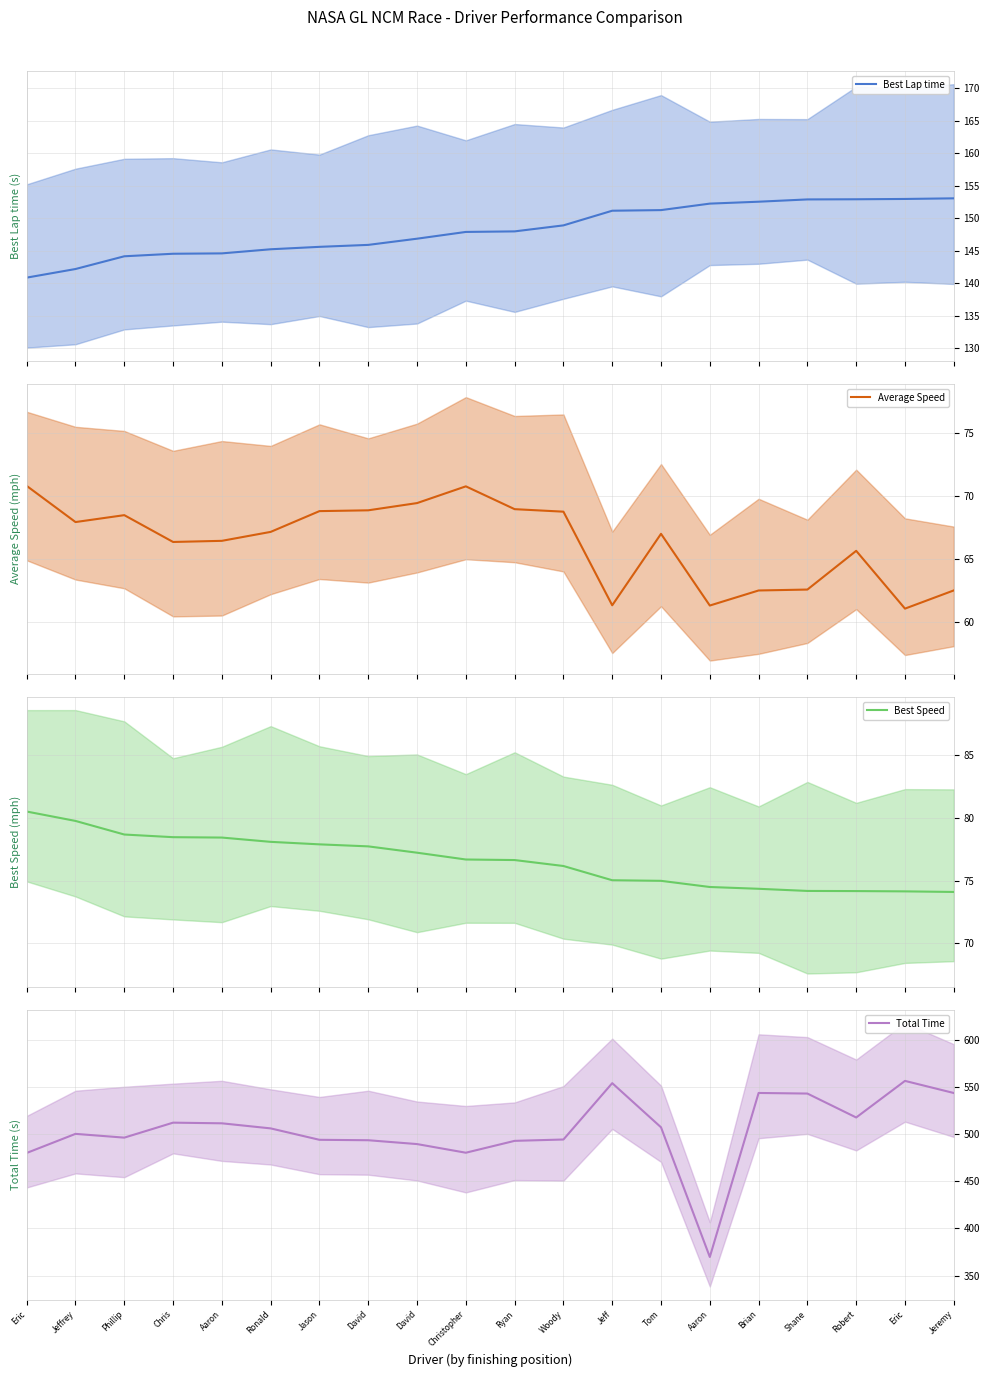

Between Ronald and Jeff, which series saw the biggest shift?

Total Time